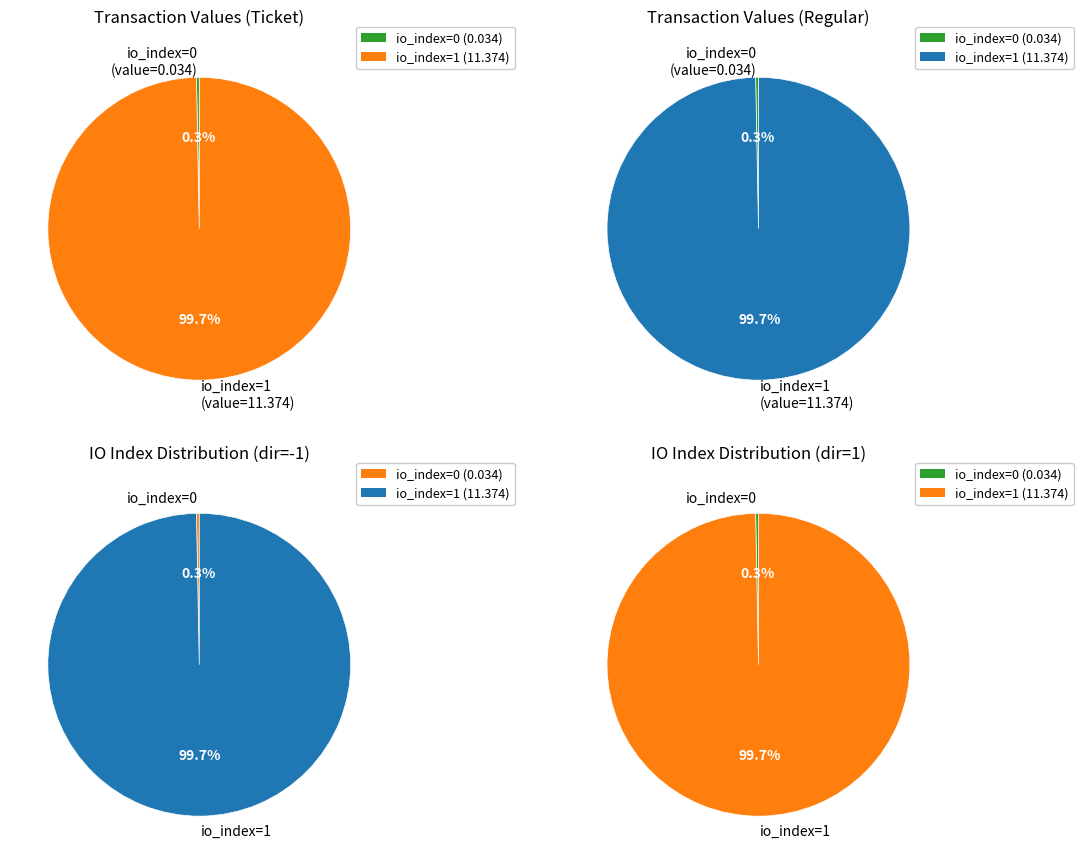

The io_index=1 slice represents 99% of the pie. True or false?

False